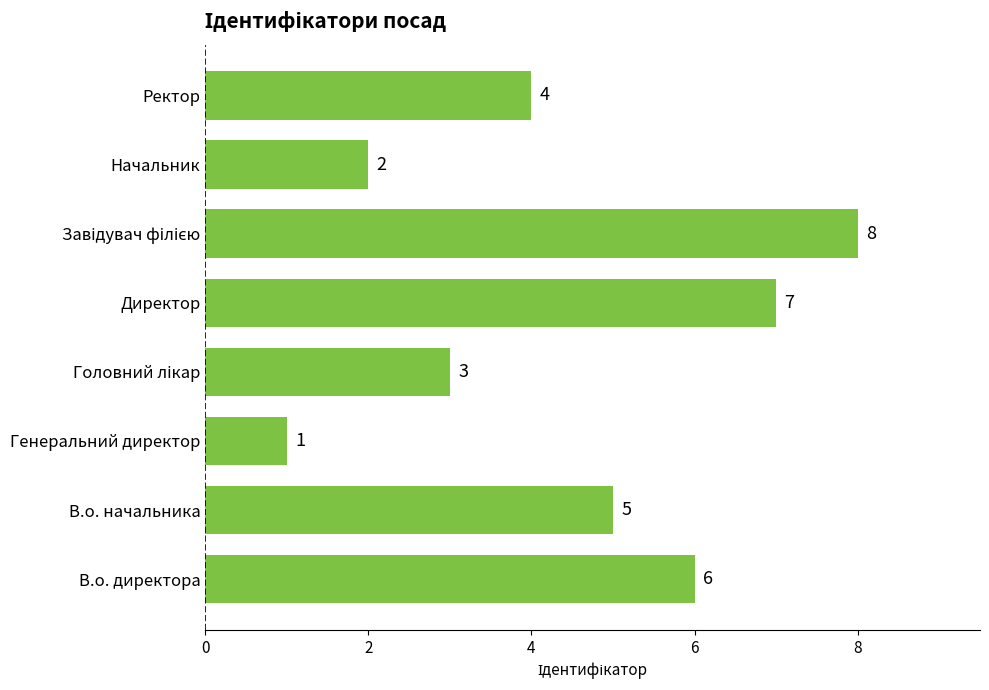

What is the difference between the values at Директор and Ректор?

3